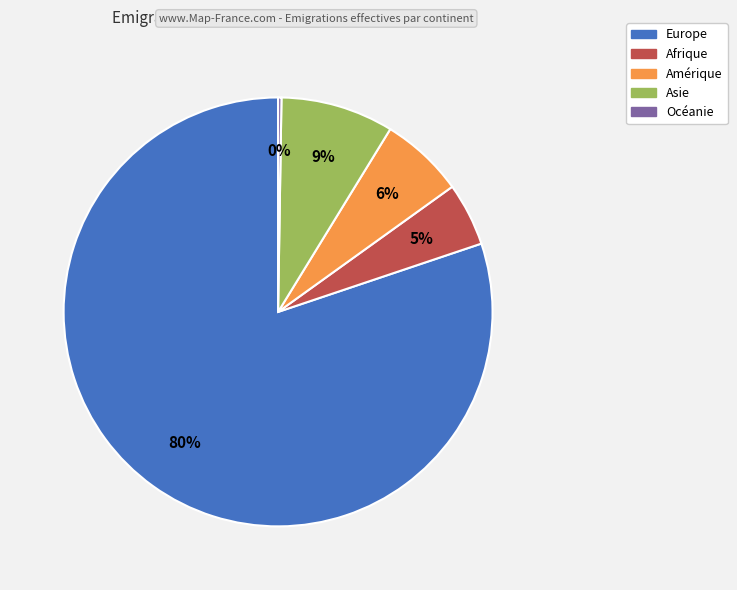

Is the sum of Asie and Europe greater than half?

Yes